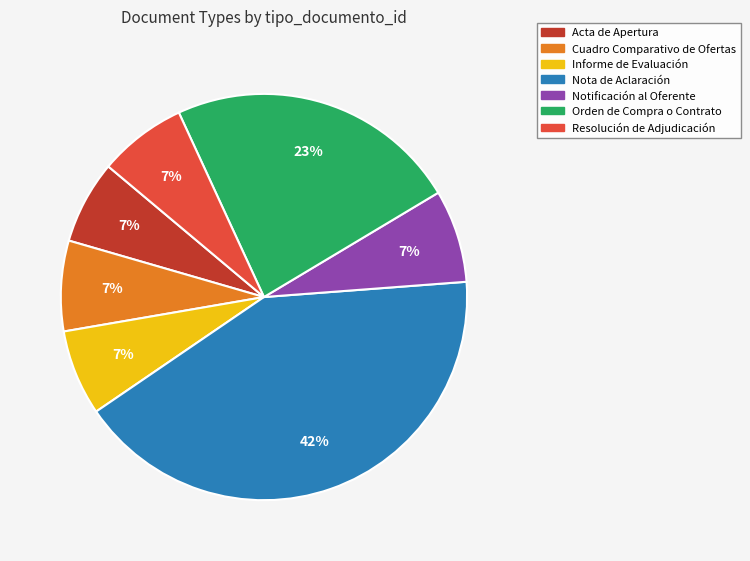

Is it true that Acta de Apertura is 15% of the pie?

False